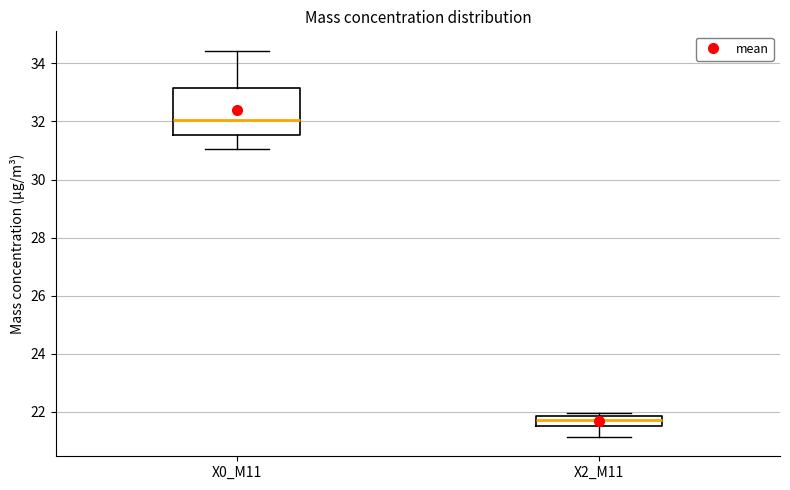

Reading left to right, read every box against the y-axis: the position of its median line, the range the box covers, and the ends of its whiskers. The values are not printed on the chart, so give them approximately, as read against the axis.

X0_M11: median 32.0, box 31.6 to 33.2, whiskers 31.0 to 34.4
X2_M11: median 21.8 (inside the box), box 21.6 to 21.8, whiskers 21.2 to 22.0